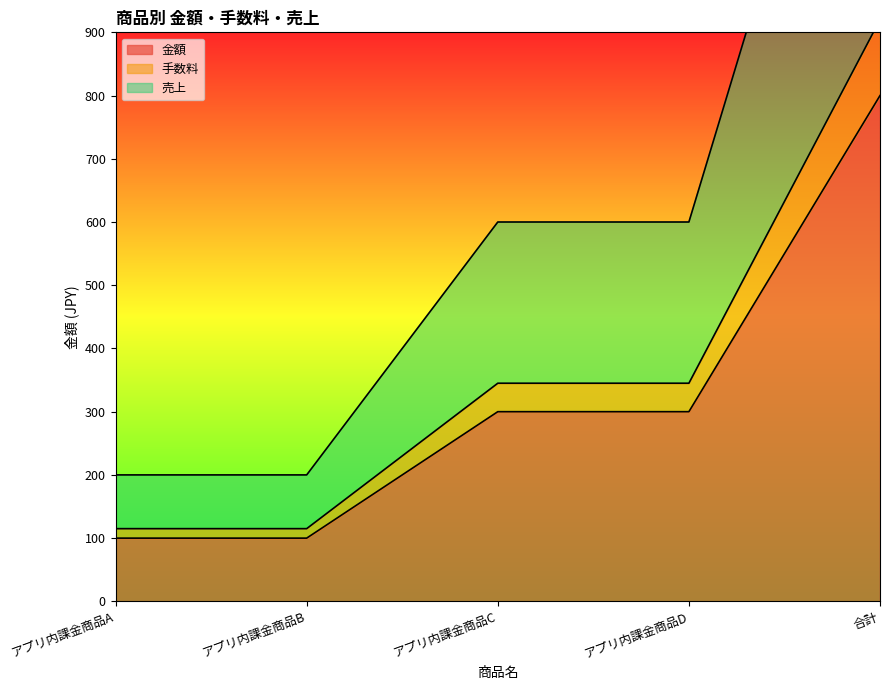

Rank the categories by 売上 value from highest to lowest.

合計, アプリ内課金商品C, アプリ内課金商品D, アプリ内課金商品A, アプリ内課金商品B